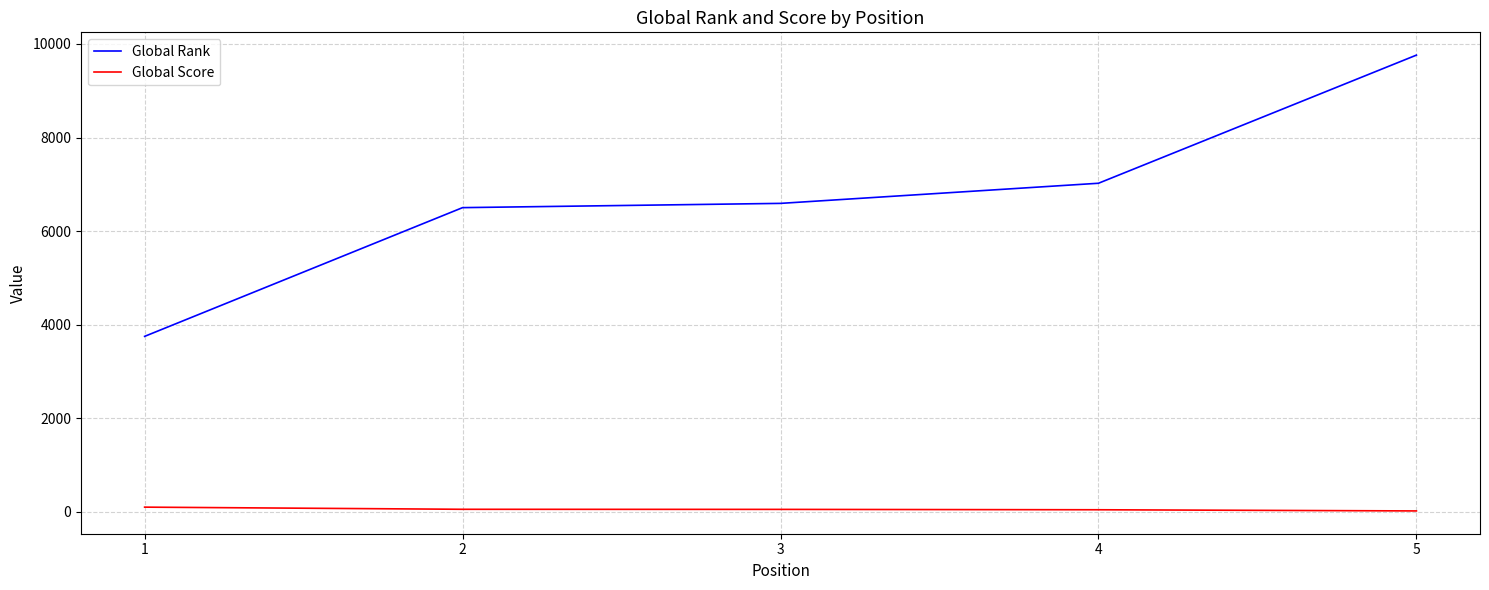

Is the value of Global Score at 2 greater than the value of Global Rank at 5?

No